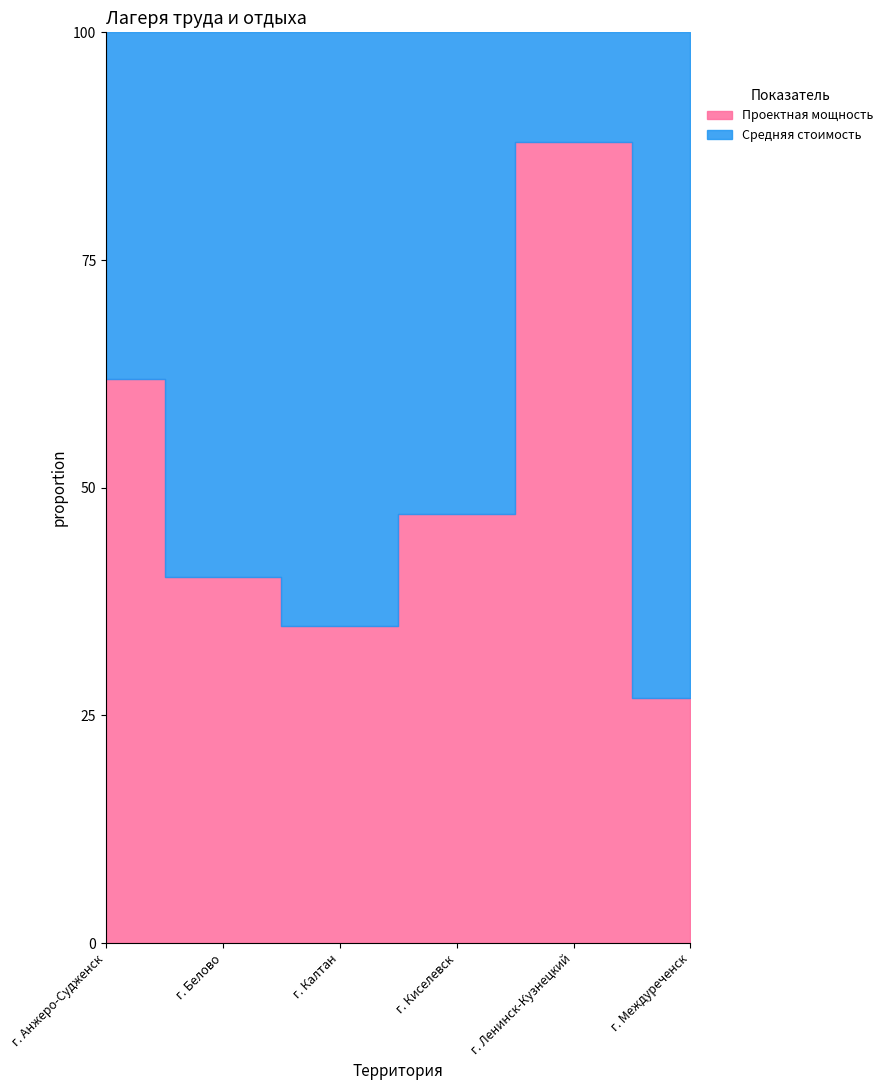

How many series are shown in this chart?

2